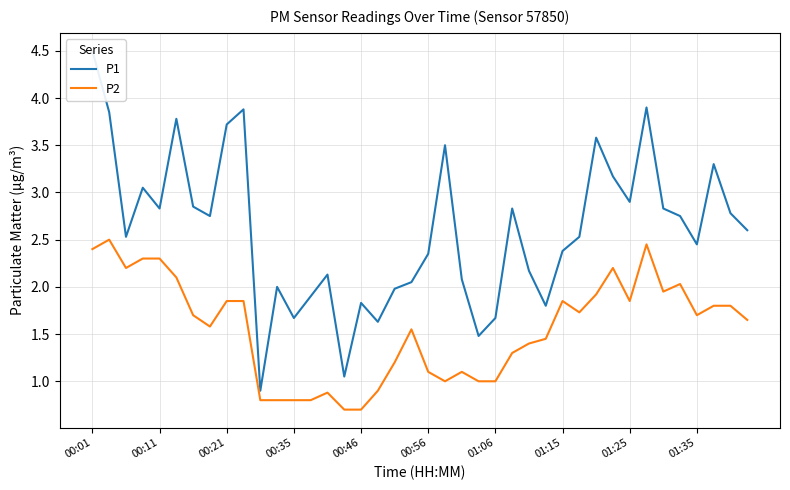

How many data points in P1 are less than 2?

10